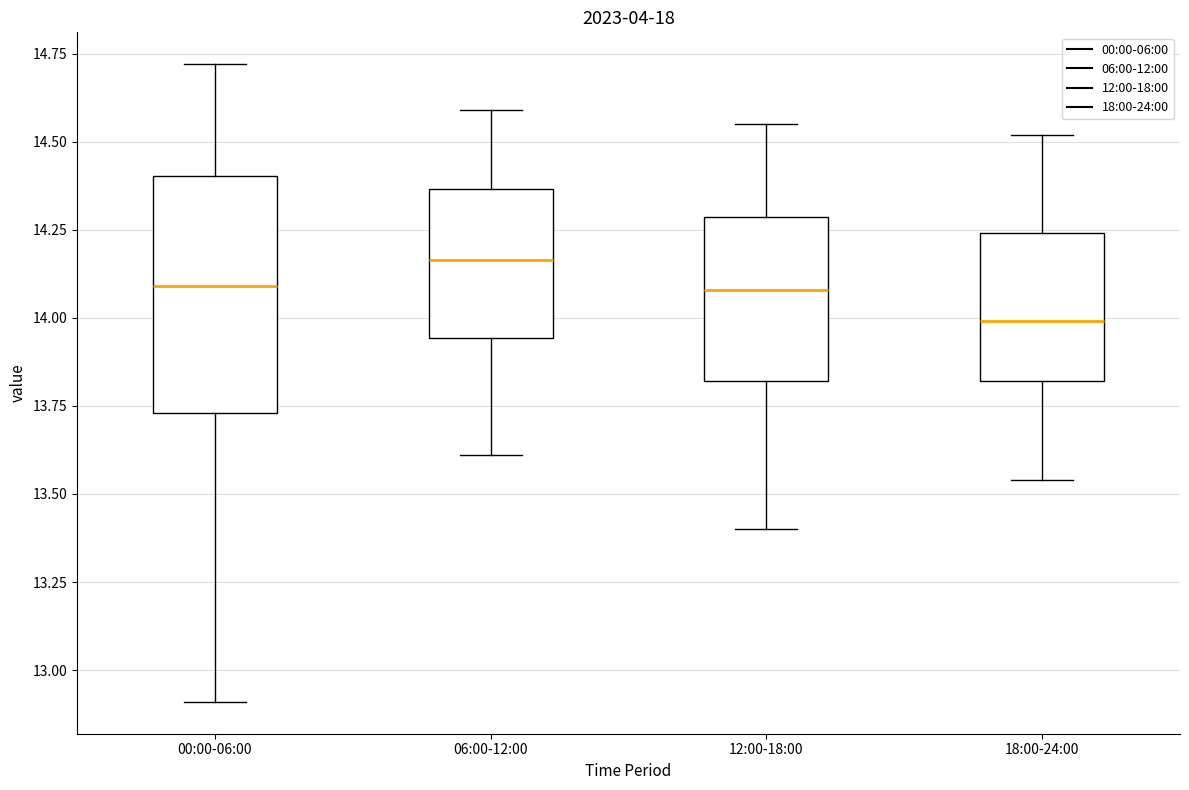

Which box has the lowest median line?

18:00-24:00